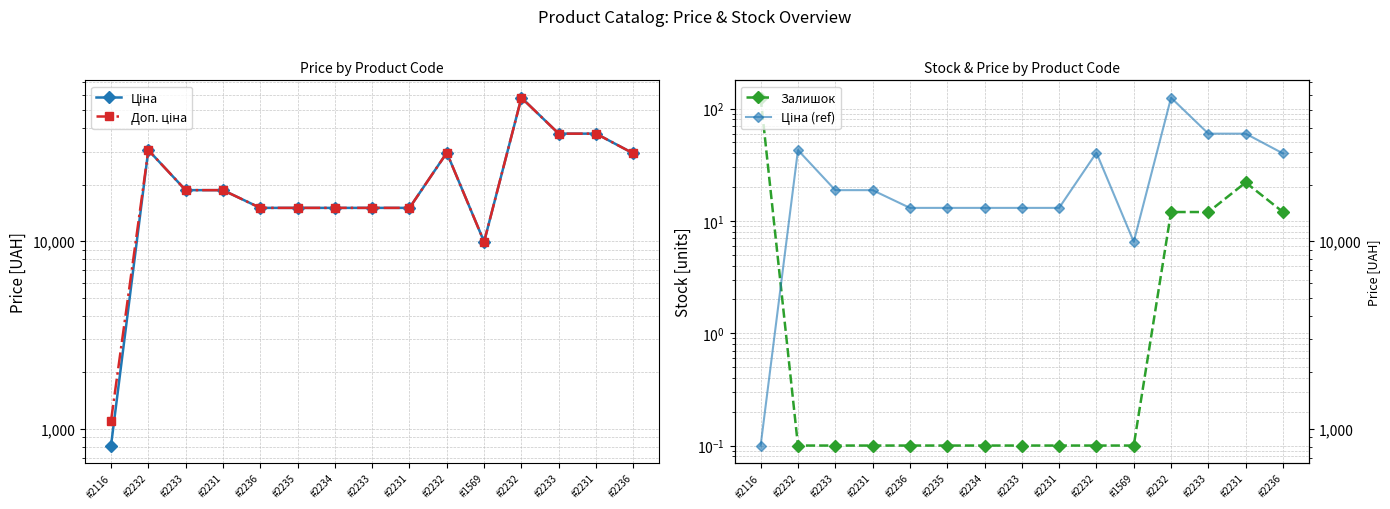

How many data points in Ціна (ref) are above 18671?

8